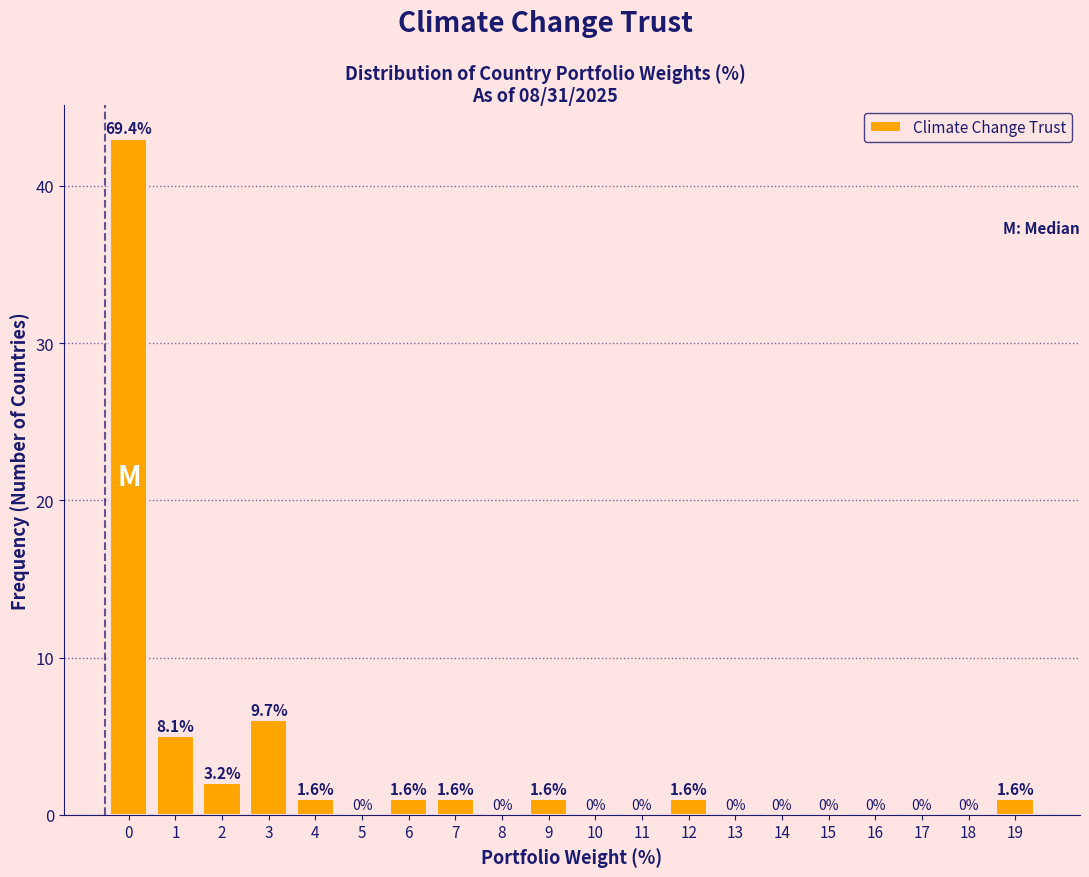

Reading left to right, extract all data points from this chart.

0=43	1=5	2=2	3=6	4=1	5=0	6=1	7=1	8=0	9=1	10=0	11=0	12=1	13=0	14=0	15=0	16=0	17=0	18=0	19=1